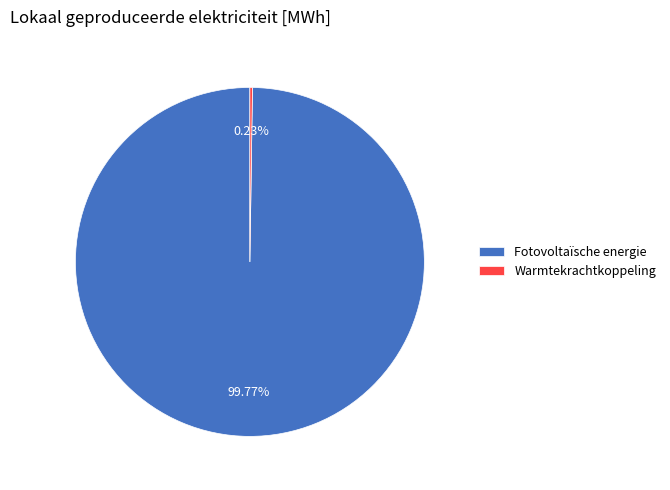

Which slice represents more than half of the pie?

Fotovoltaïsche energie